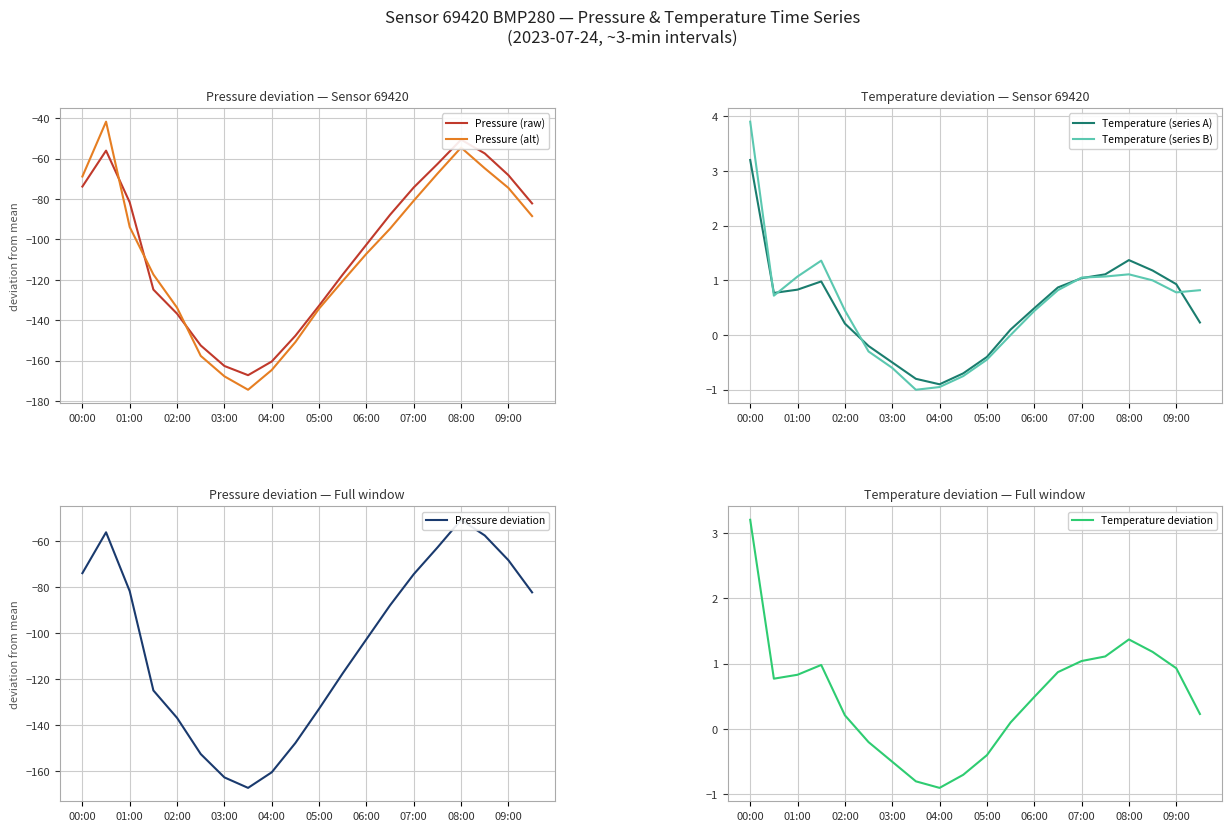

The Pressure (alt) series shows -68.8 at 00:00. True or false?

True